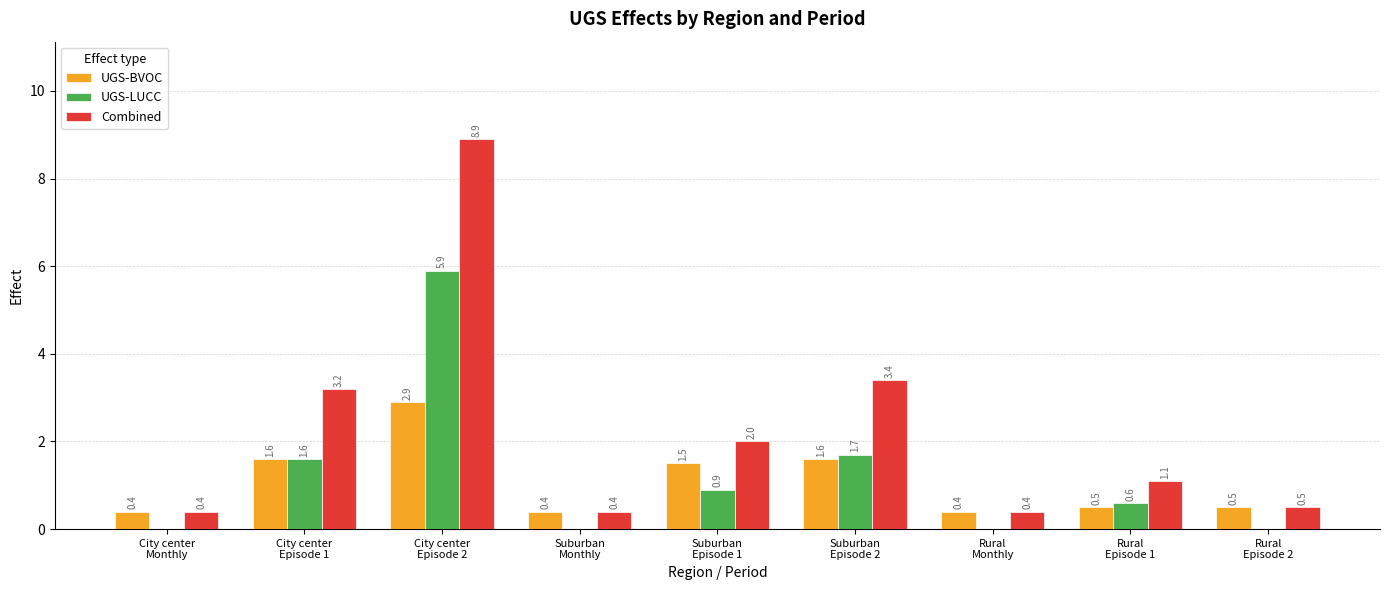

Which series has the largest total across all categories?

Combined